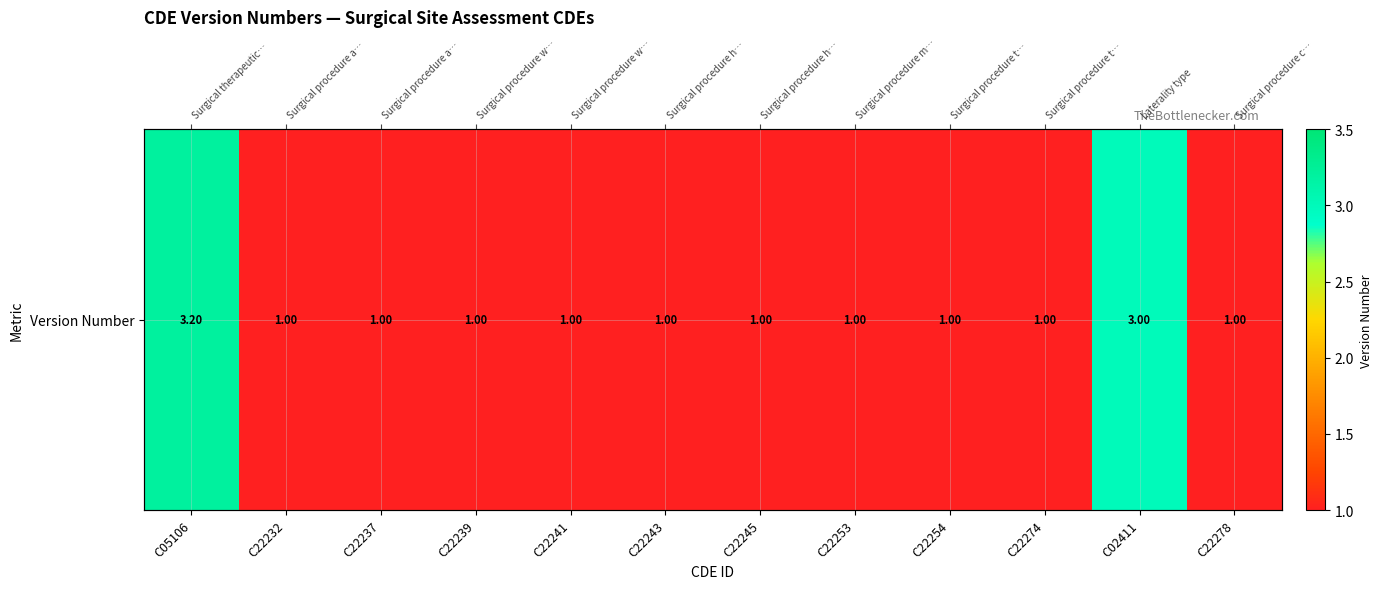

What is the difference between the values at C22253 and C02411?

2.0